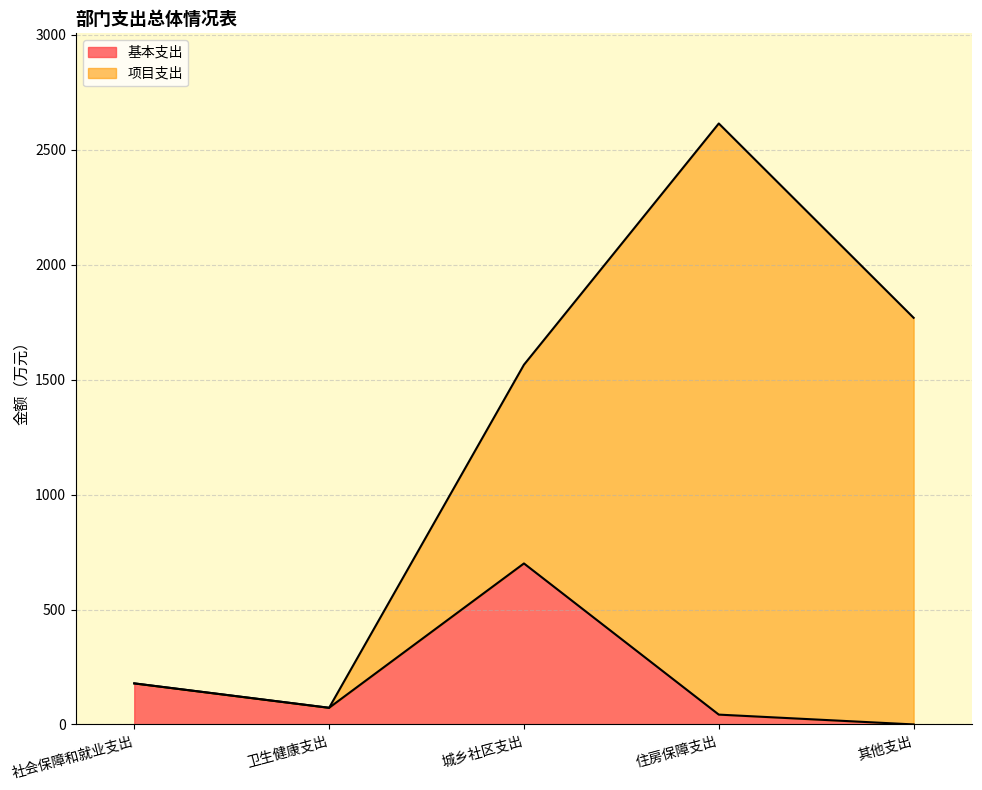

The value at 住房保障支出 is 61.9. True or false?

False